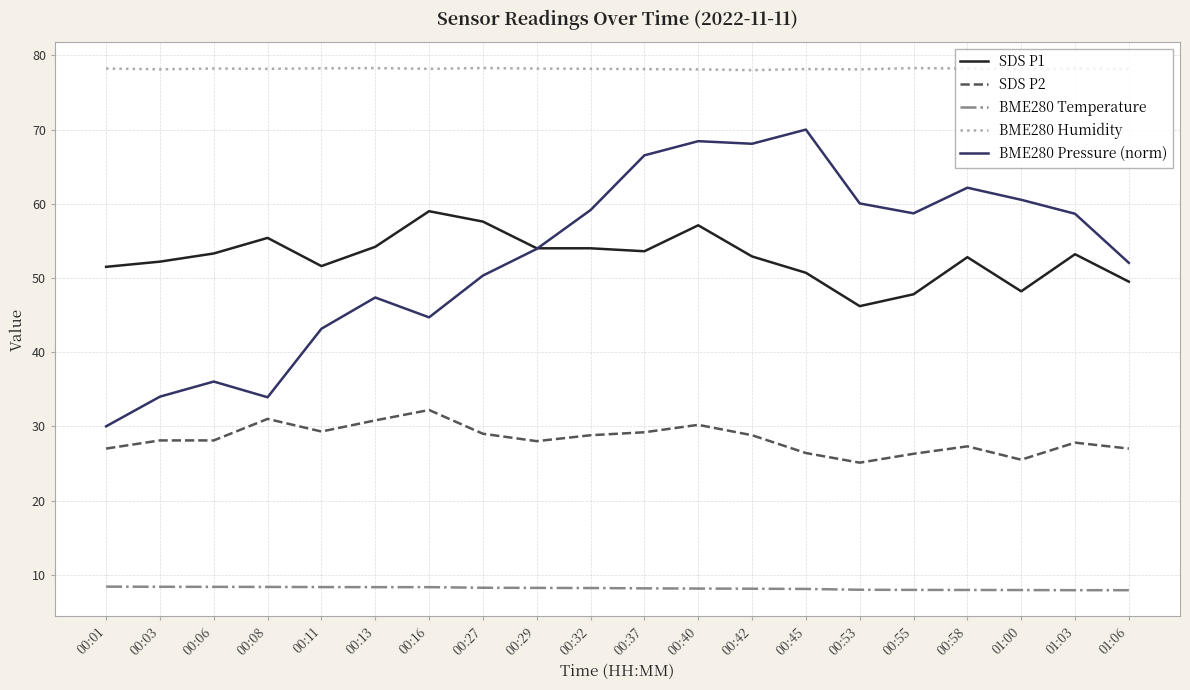

True or false: SDS P2 and BME280 Humidity intersect in this chart.

False